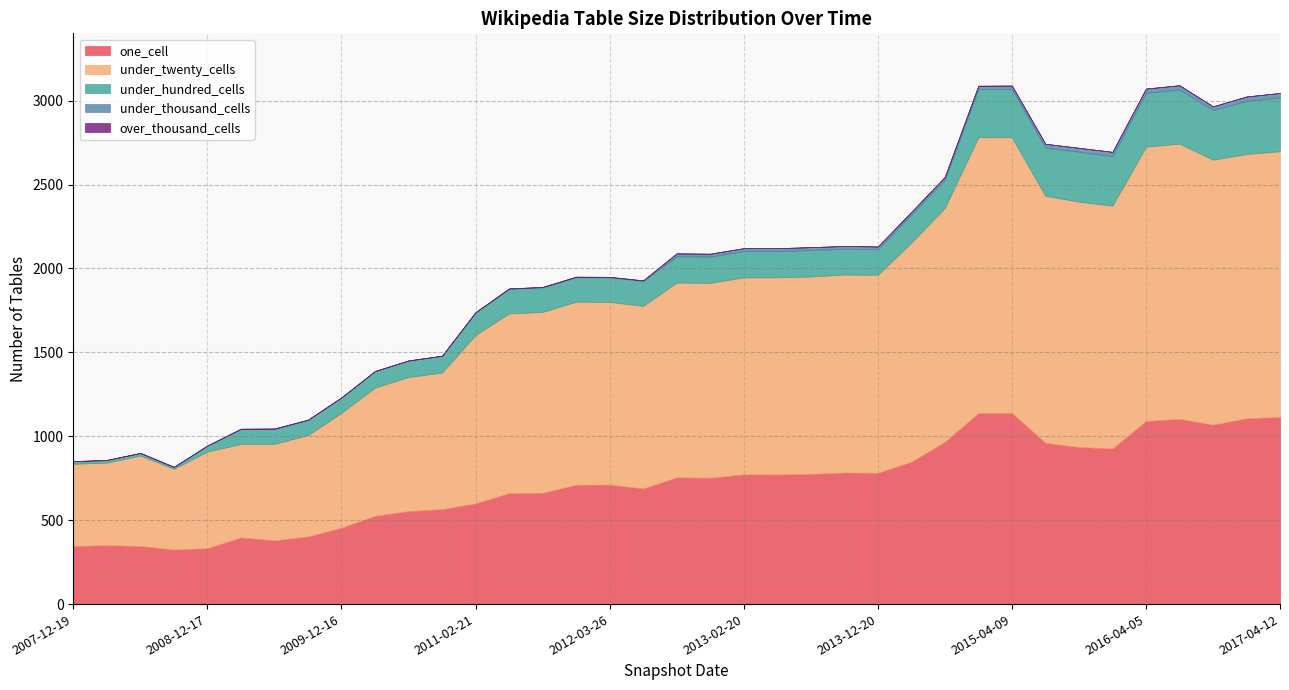

What is the difference between the highest and lowest values at 2015-04-09?

1643